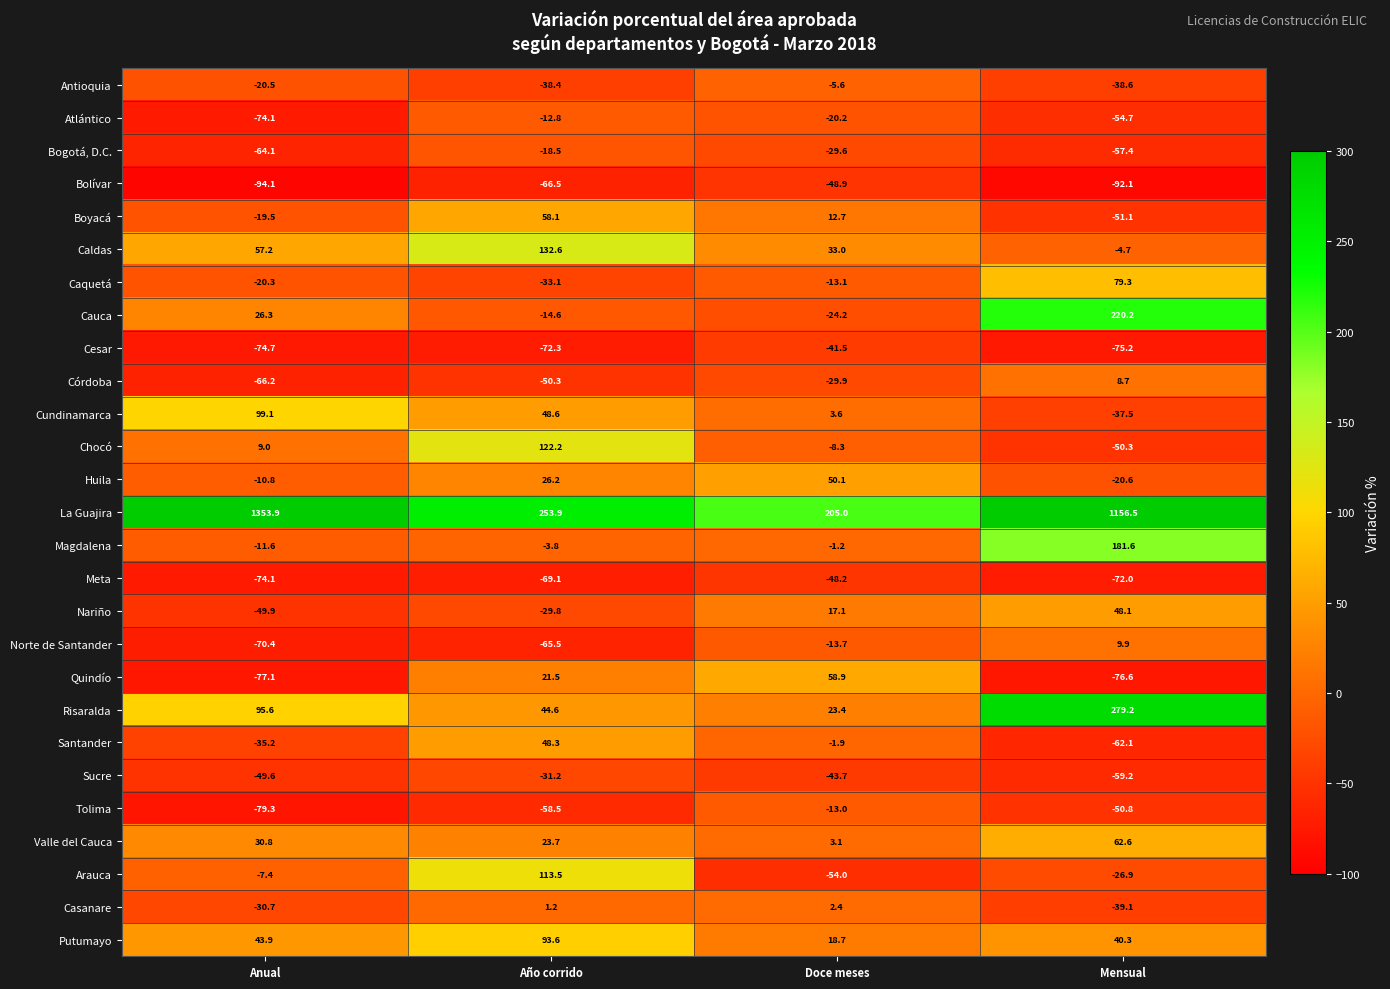

Where is Cesar nearest to the value -58?

Año corrido